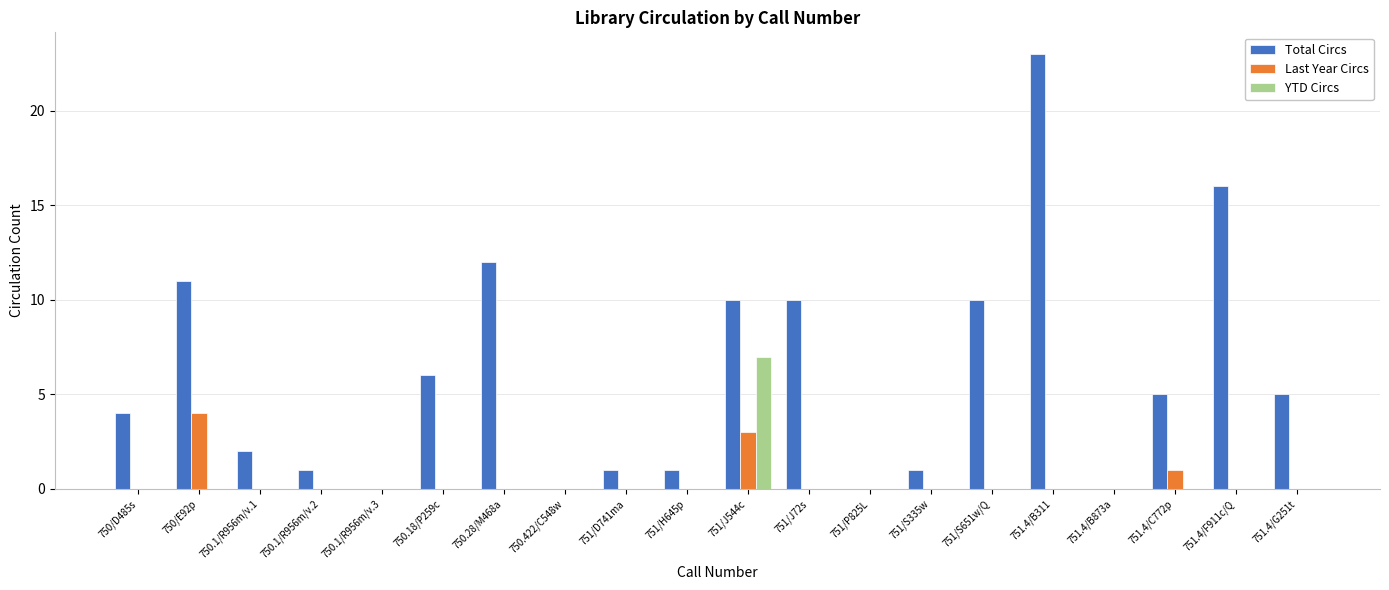

What is the sum of the Last Year Circs values at 750/E92p and 751.4/G251t?

4